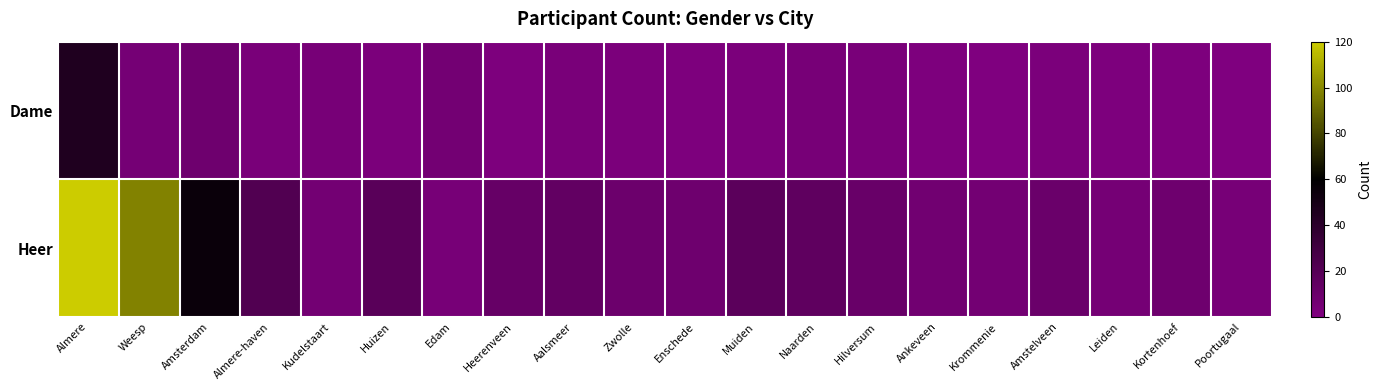

What is the total value across all series at Amsterdam?

63